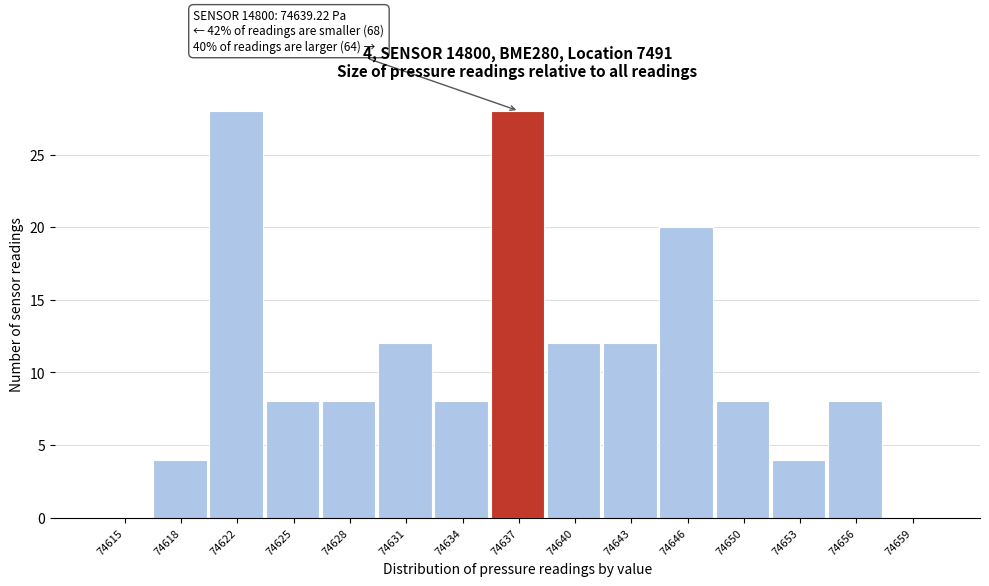

Reading right to left, list all the values displayed in this chart.

74659=0	74656=8	74653=4	74650=8	74646=20	74643=12	74640=12	74637=28	74634=8	74631=12	74628=8	74625=8	74622=28	74618=4	74615=0